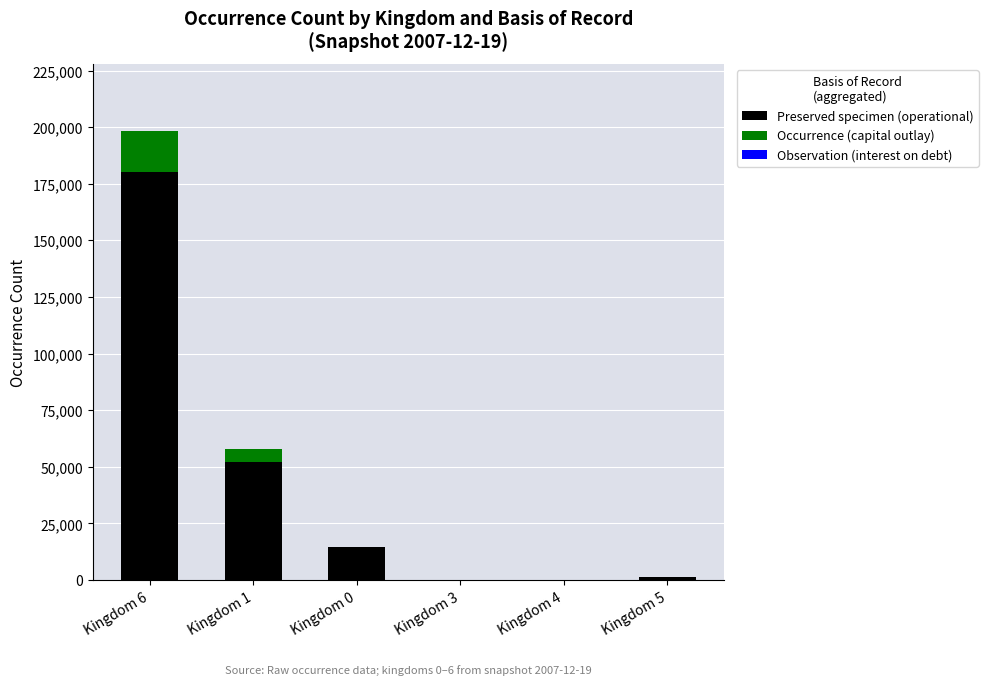

At which category is the sum across all series the highest?

Kingdom 6